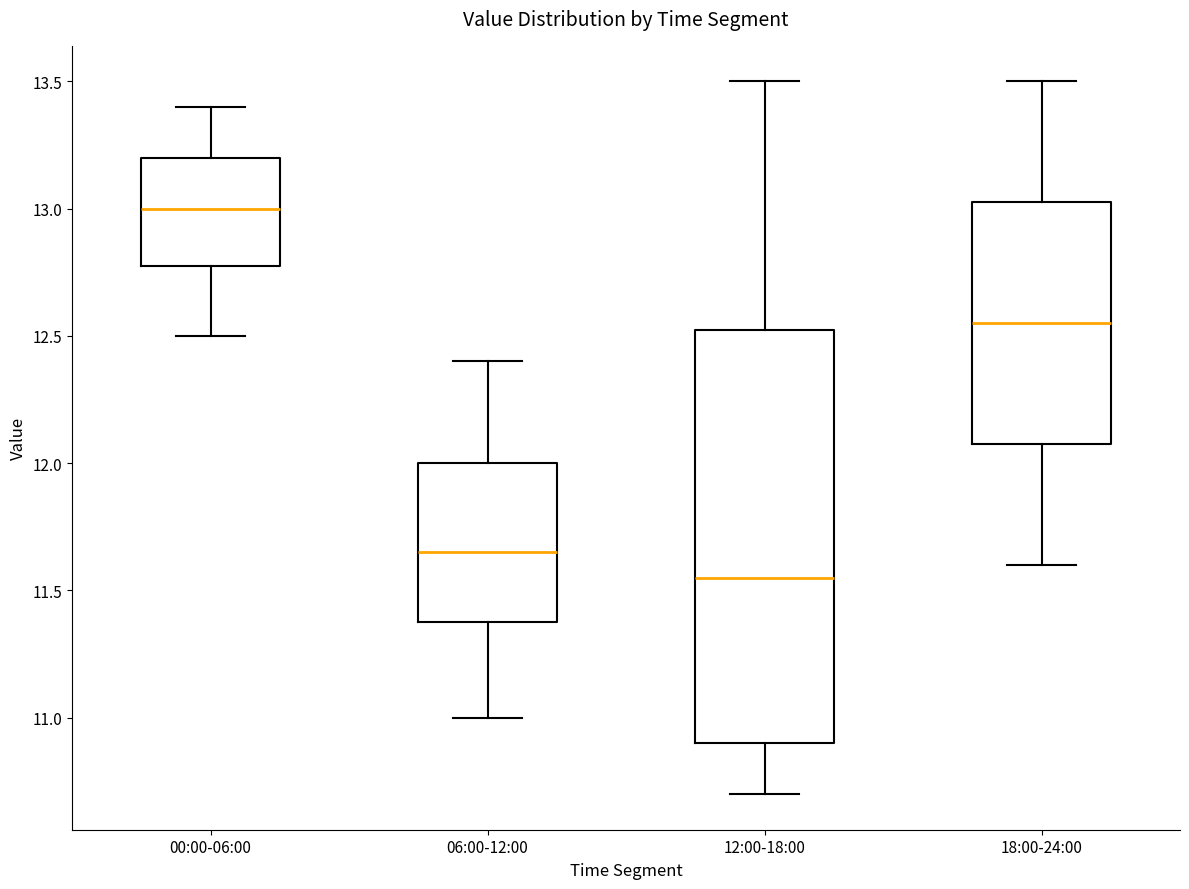

Which box is the tallest, from its lower edge to its upper edge?

12:00-18:00